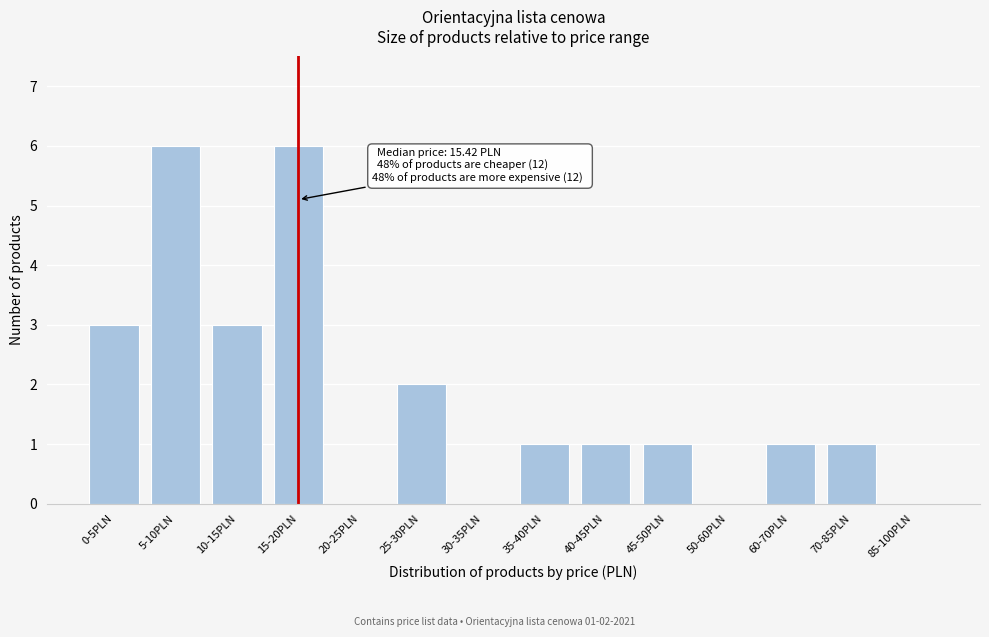

Reading left to right, transcribe all the data shown in this chart.

0-5PLN=3	5-10PLN=6	10-15PLN=3	15-20PLN=6	20-25PLN=0	25-30PLN=2	30-35PLN=0	35-40PLN=1	40-45PLN=1	45-50PLN=1	50-60PLN=0	60-70PLN=1	70-85PLN=1	85-100PLN=0